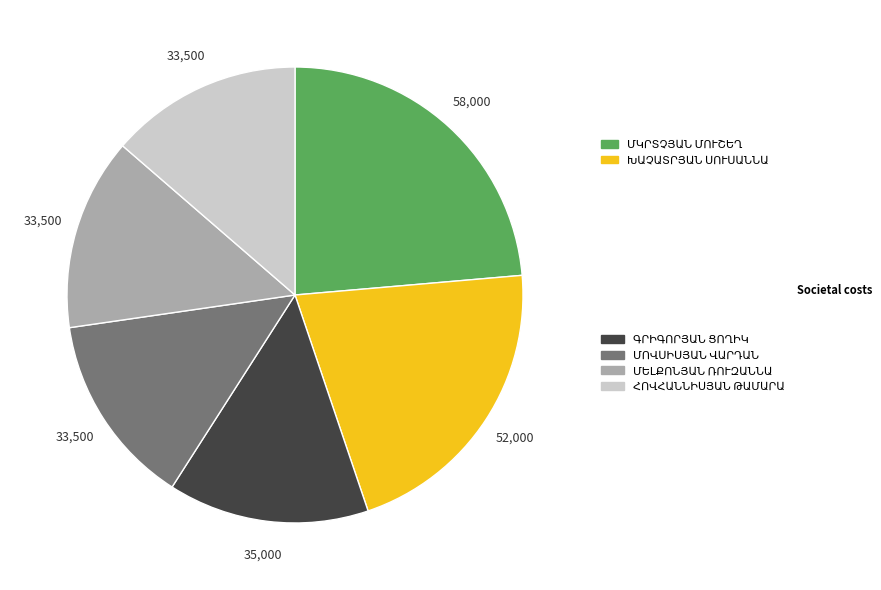

Is there any slice that represents more than half of the pie?

No